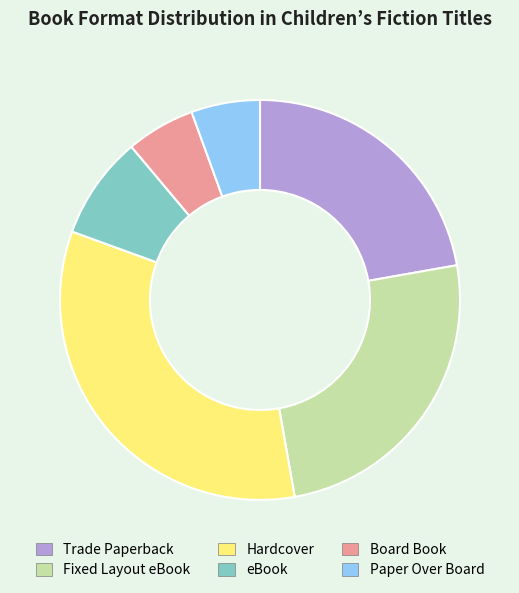

Does Fixed Layout eBook account for over 50% of the chart?

No